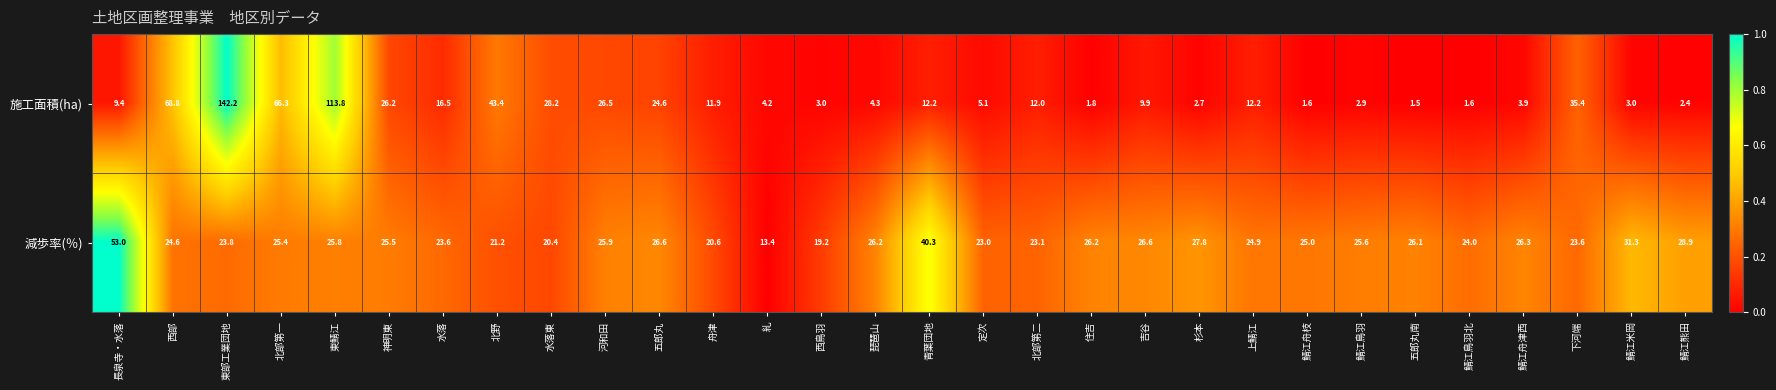

What is the sum of the 減歩率(％) values at 下河端 and 鯖江熊田?

52.5